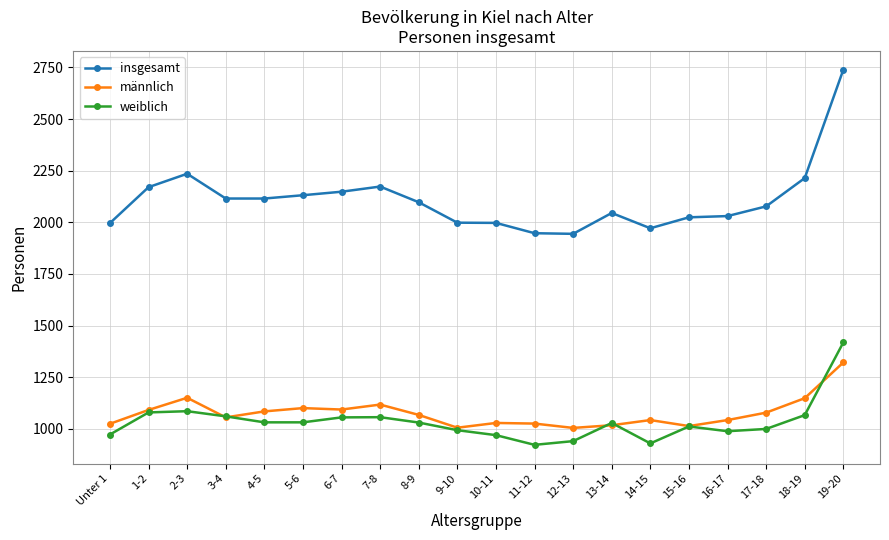

True or false: männlich has more than 1 points higher than both neighbors.

True